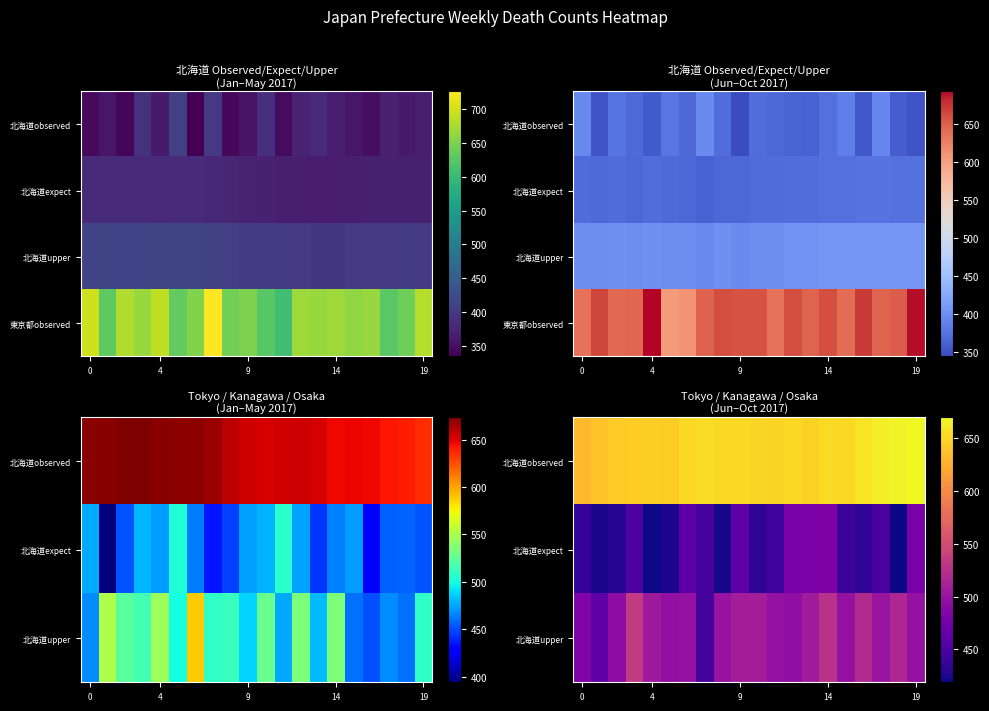

At how many categories does at least one series exceed 651?

13